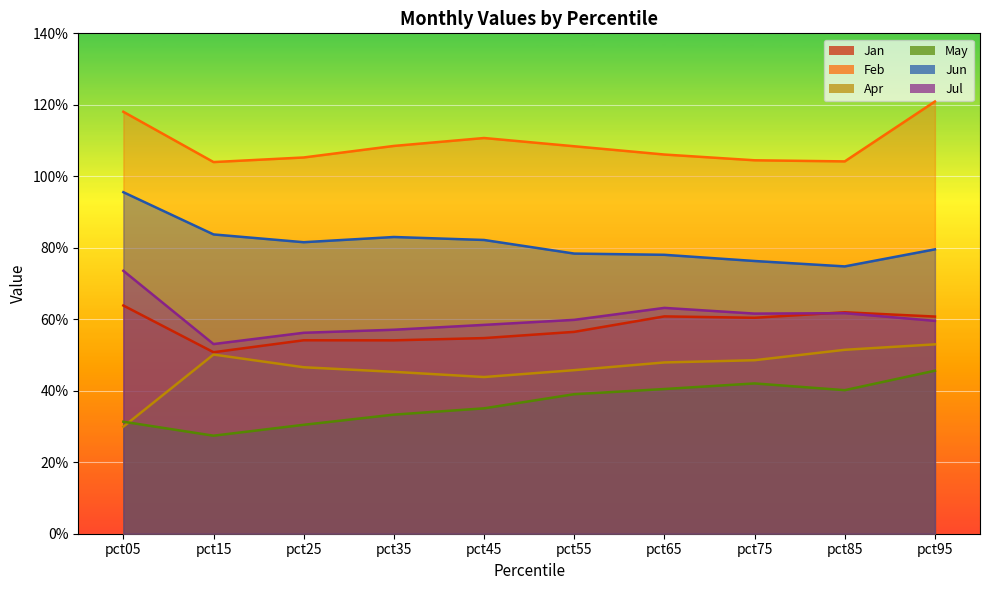

True or false: Feb has more than 2 points higher than both neighbors.

False